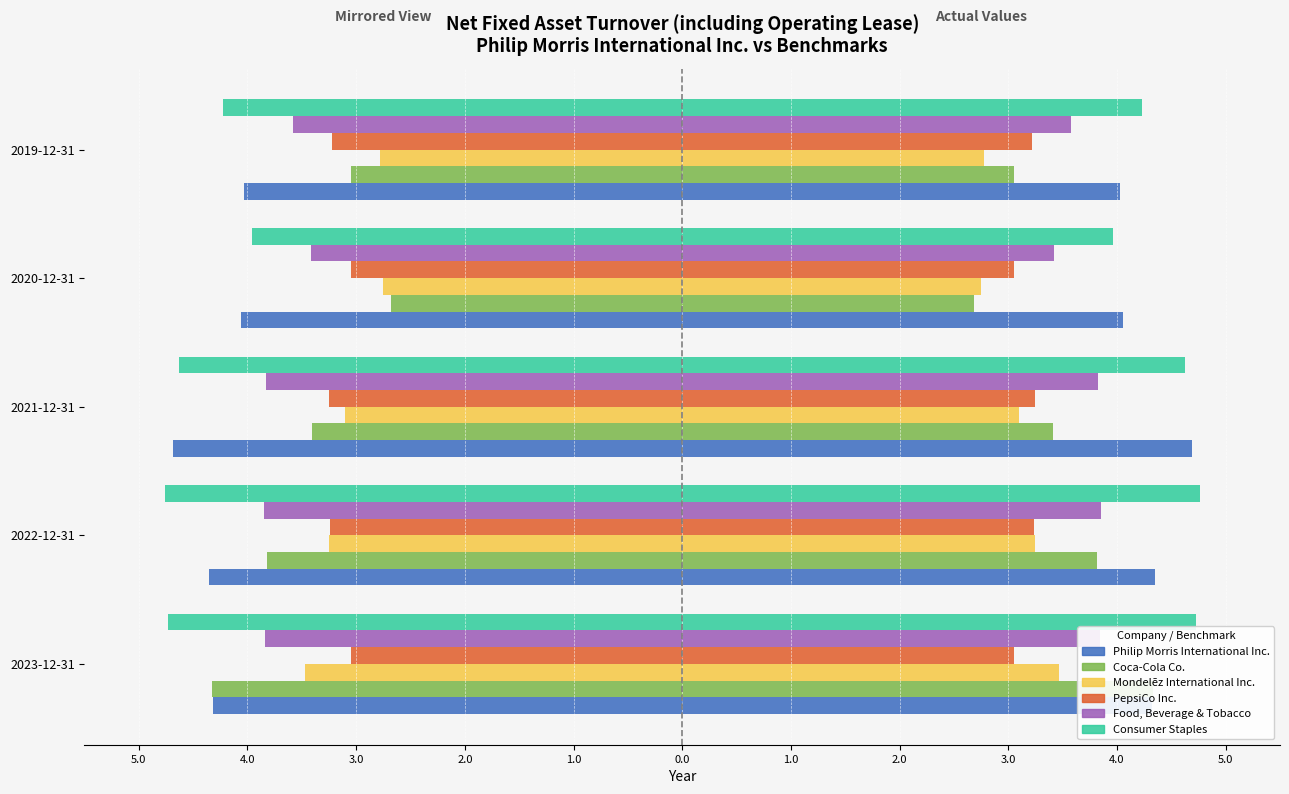

Reading left to right, extract all data points from this chart.

Philip Morris International Inc.: -4.3	-4.3	-4.7	-4.1	-4.0
Coca-Cola Co.: -4.3	-3.8	-3.4	-2.7	-3.0
Mondelēz International Inc.: -3.5	-3.2	-3.1	-2.8	-2.8
PepsiCo Inc.: -3.0	-3.2	-3.2	-3.0	-3.2
Food, Beverage & Tobacco: -3.8	-3.9	-3.8	-3.4	-3.6
Consumer Staples: -4.7	-4.8	-4.6	-4.0	-4.2